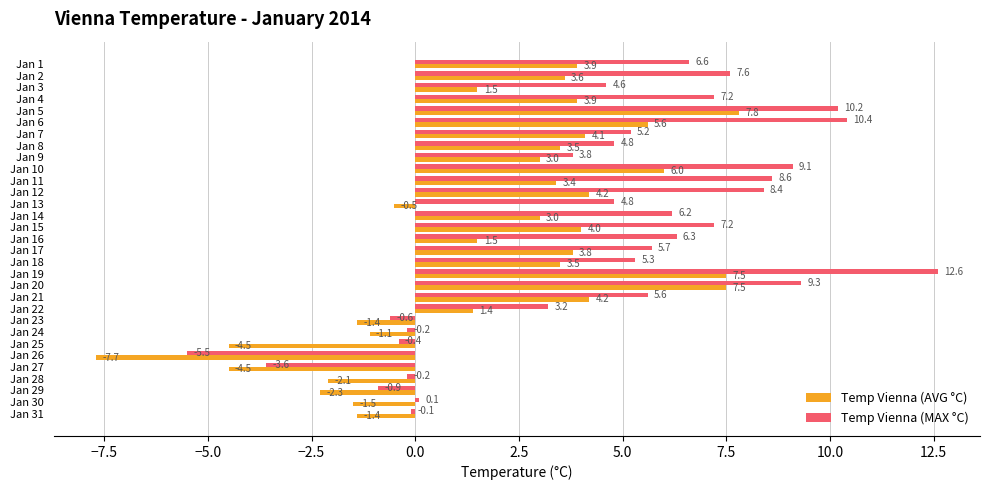

Which series has the widest spread of values?

Temp Vienna (MAX °C)